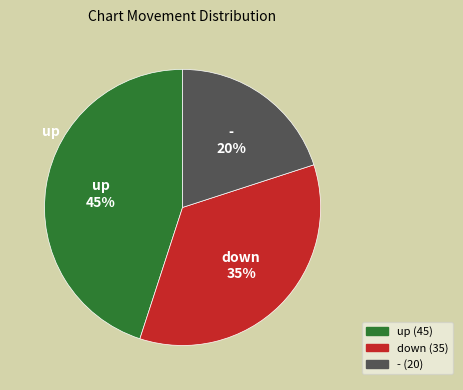

Count the number of slices in the pie.

3